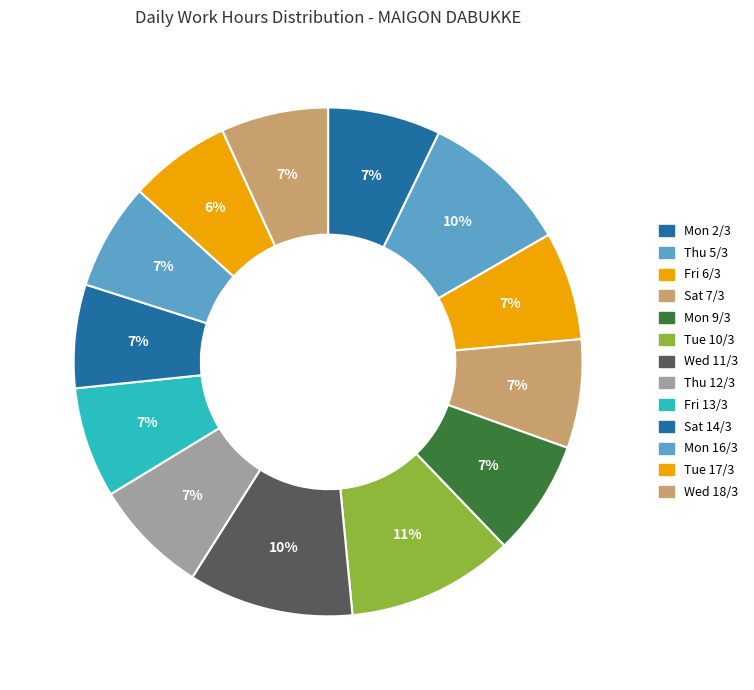

Does any single category account for the majority?

No